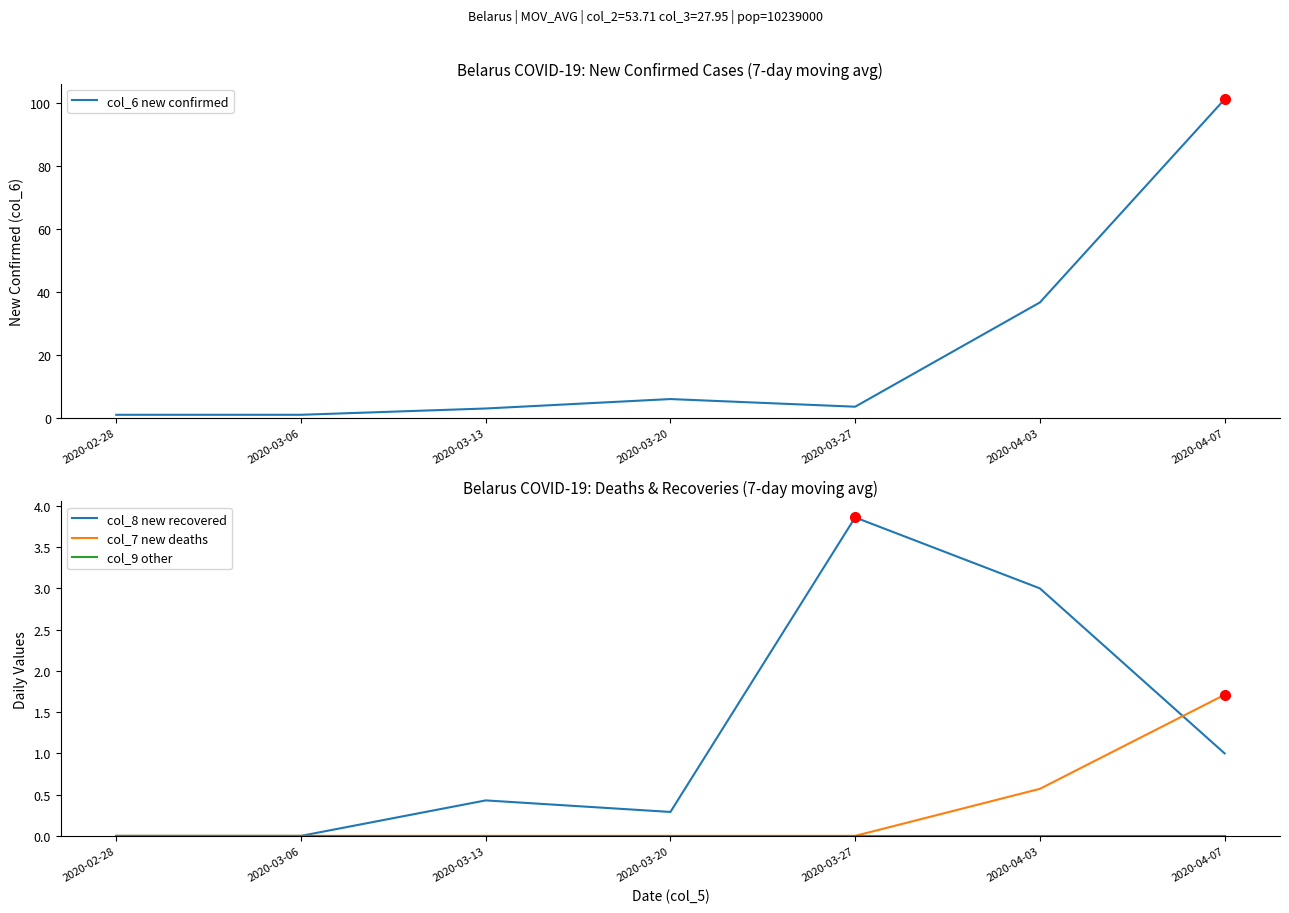

Does the chart display data point markers on the line(s)?

No